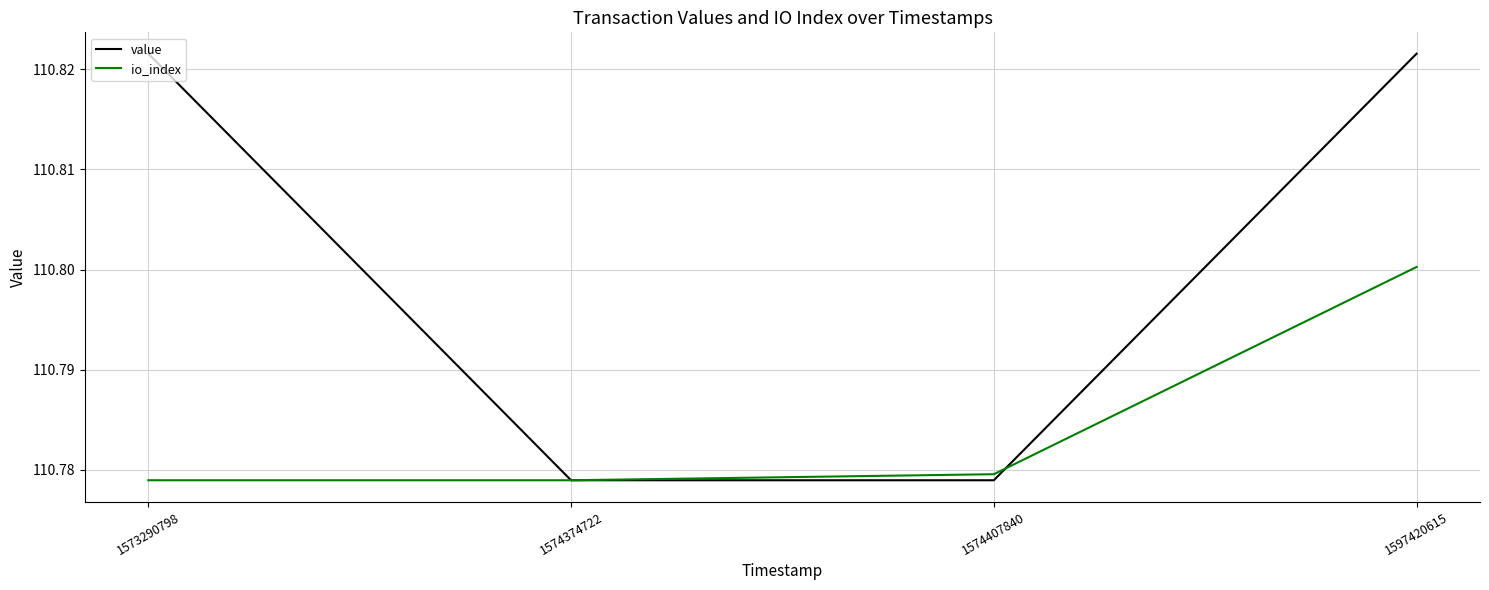

Rank the series at 1574407840 from highest to lowest value.

io_index, value